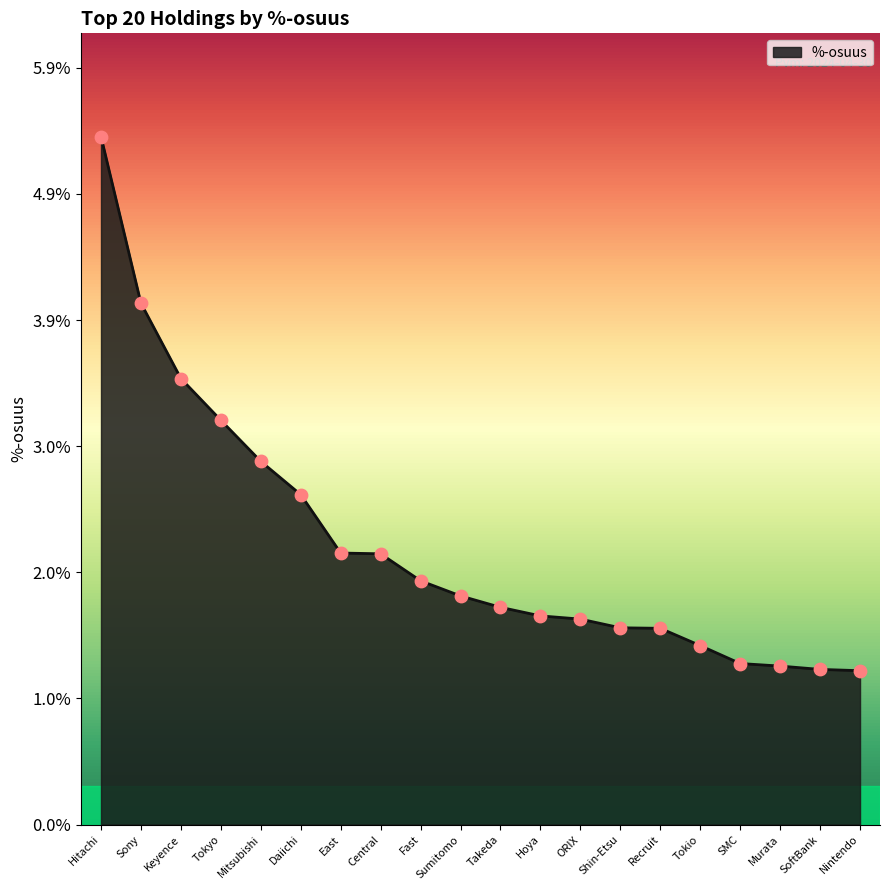

Which has a higher value, Shin-Etsu or Mitsubishi?

Mitsubishi